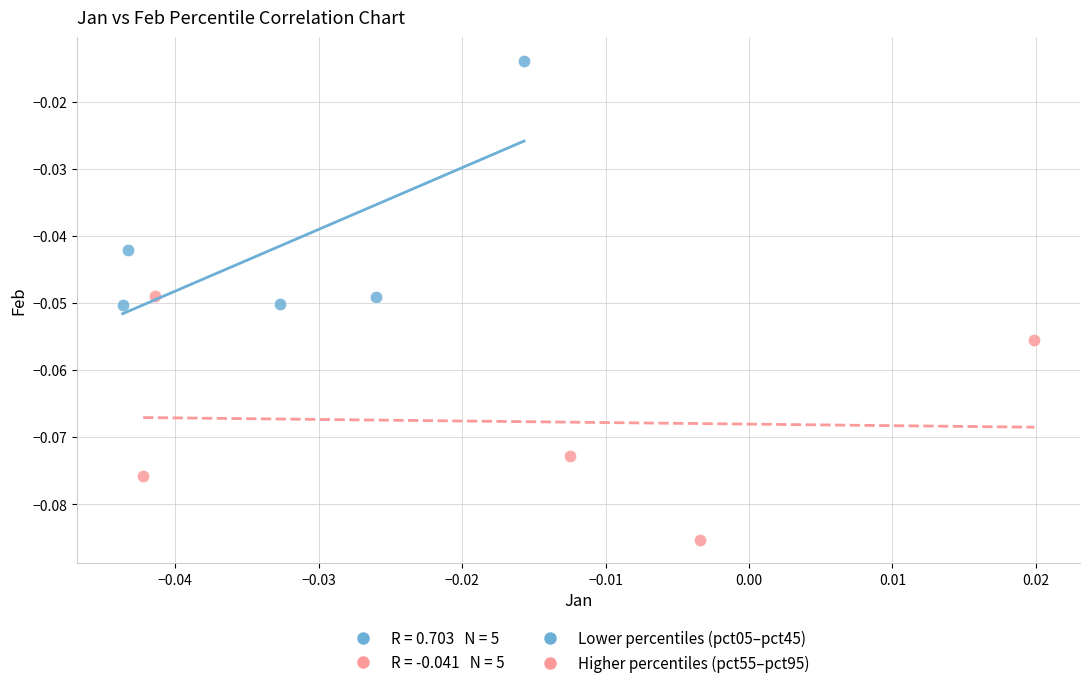

Which series contains the lowest Y value?

Higher percentiles (pct55–pct95)